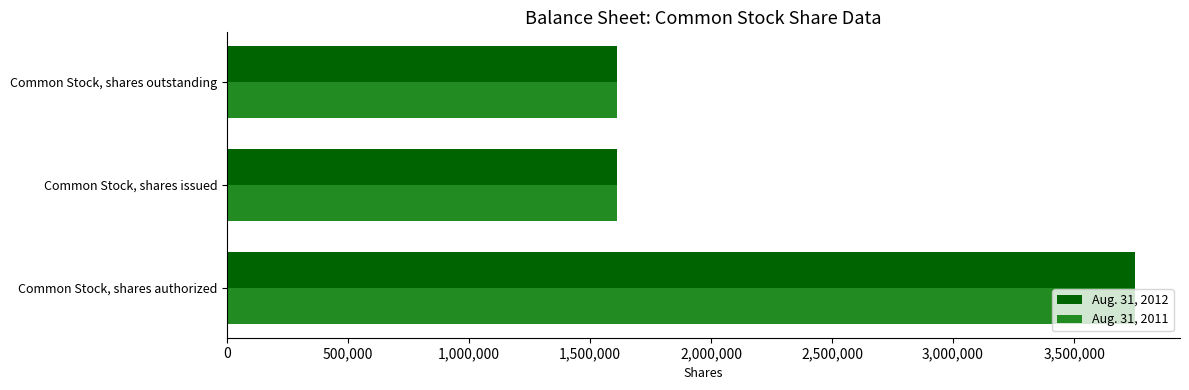

At which category is the sum across all series the highest?

Common Stock, shares authorized